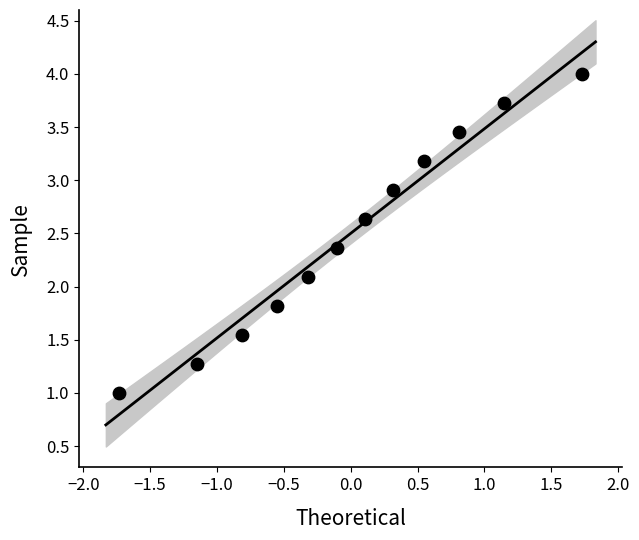

What is the range of Y values (max minus min)?

3.0